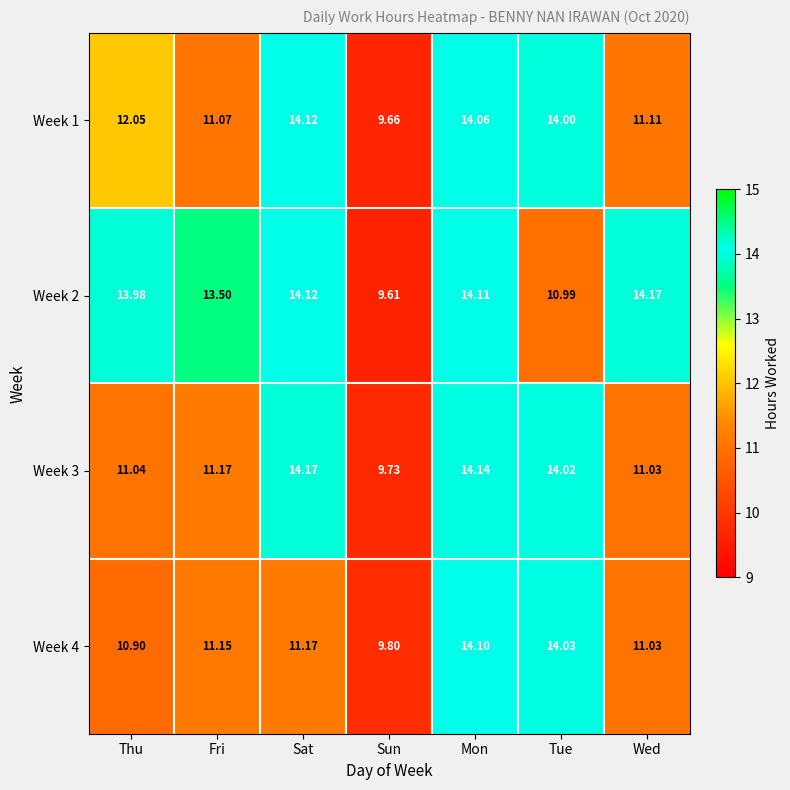

Rank the categories by Week 4 value from lowest to highest.

Sun, Thu, Wed, Fri, Sat, Tue, Mon